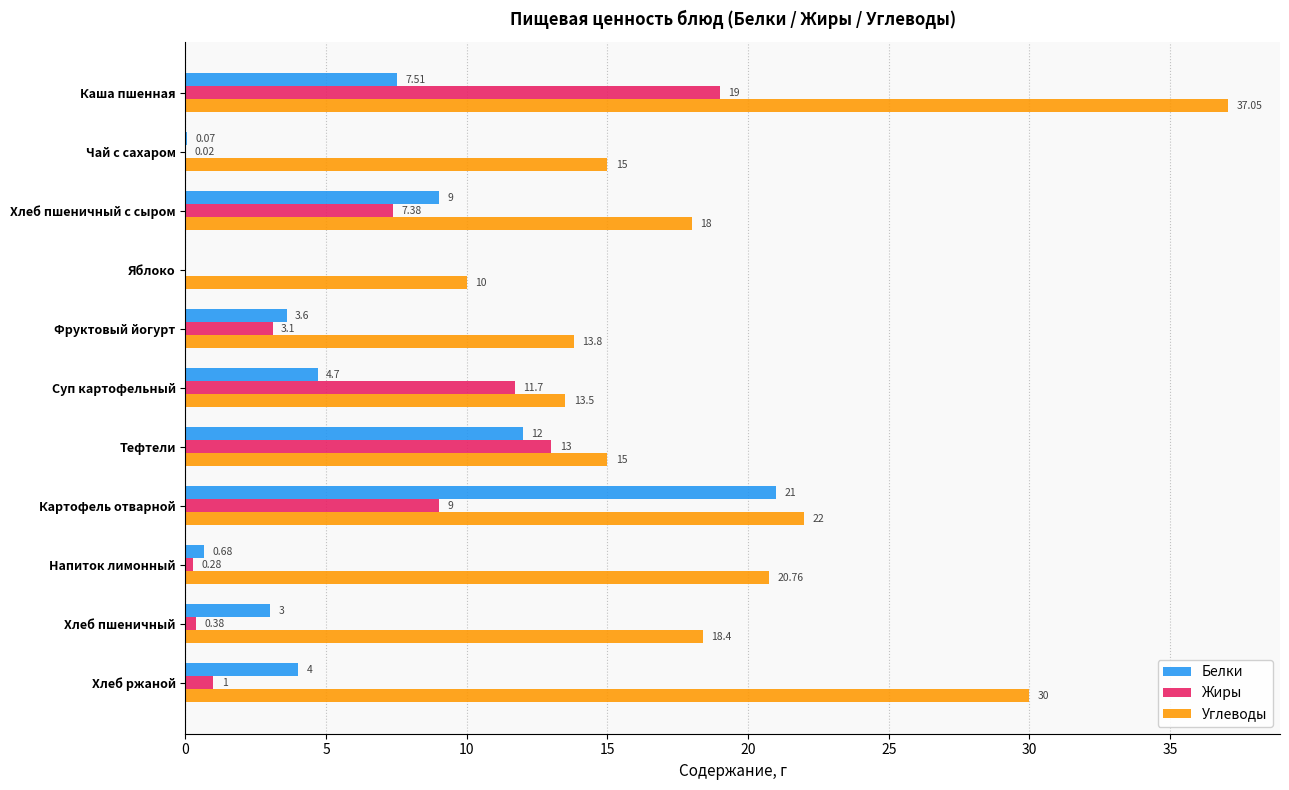

At which label is Жиры closest to 9?

Картофель отварной